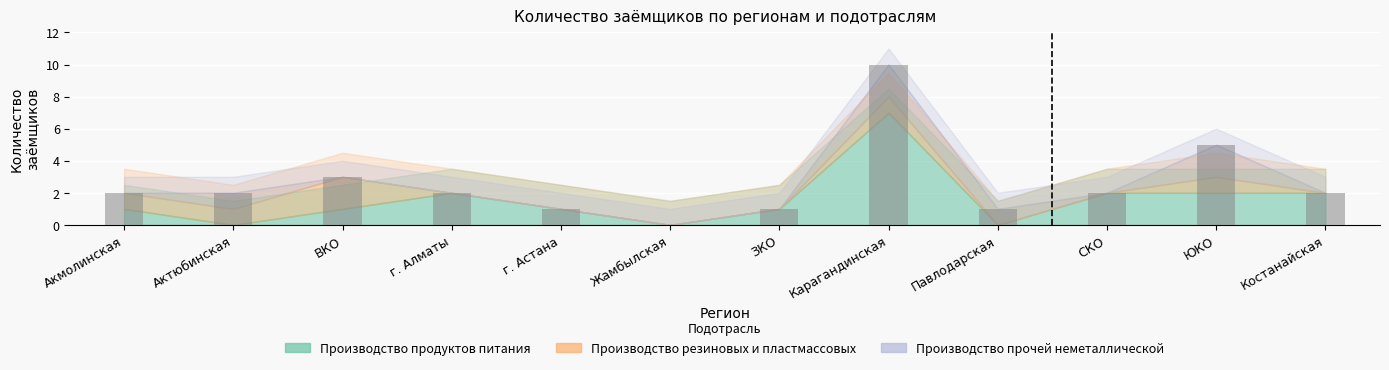

Is it true that the value at Жамбылская is 0?

True